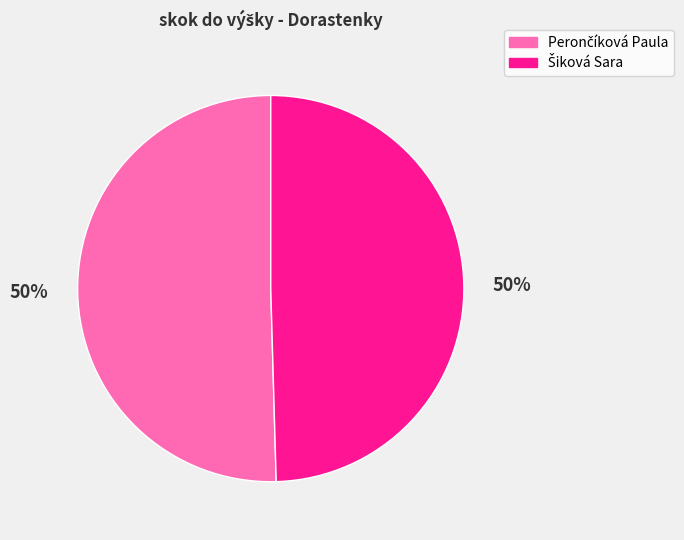

To the nearest percent, what is the average slice percentage?

50%